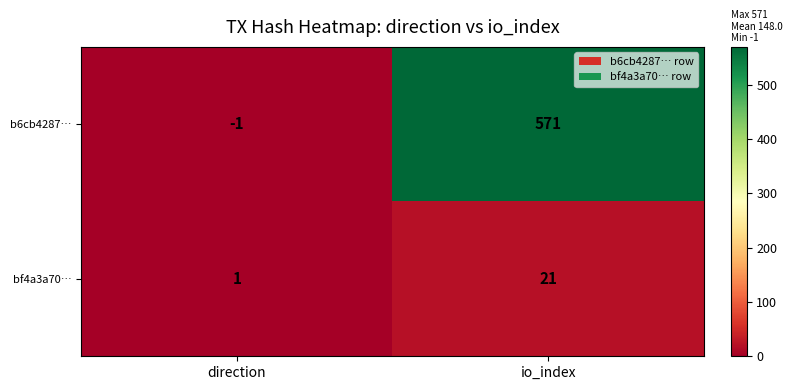

At which label is bf4a3a70… closest to 11?

direction